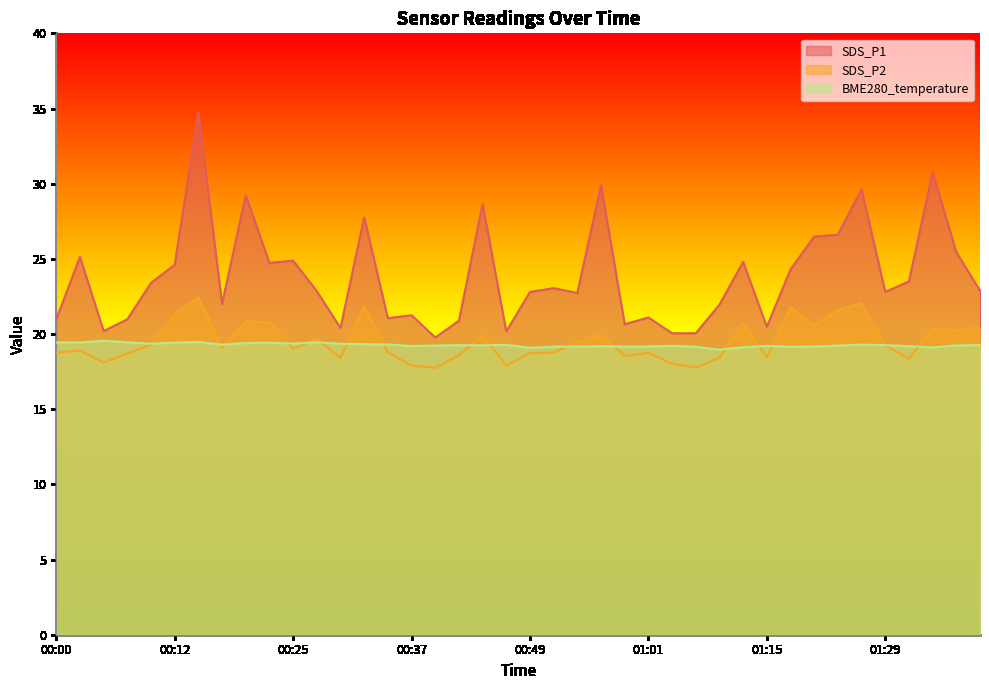

Which has a higher value, 01:18 or 00:34?

01:18